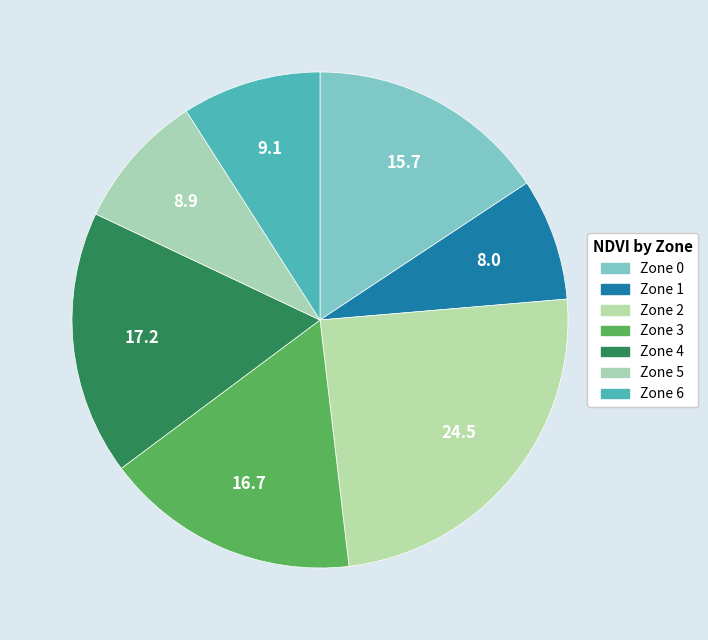

Is it true that Zone 3 is 17% of the pie?

True